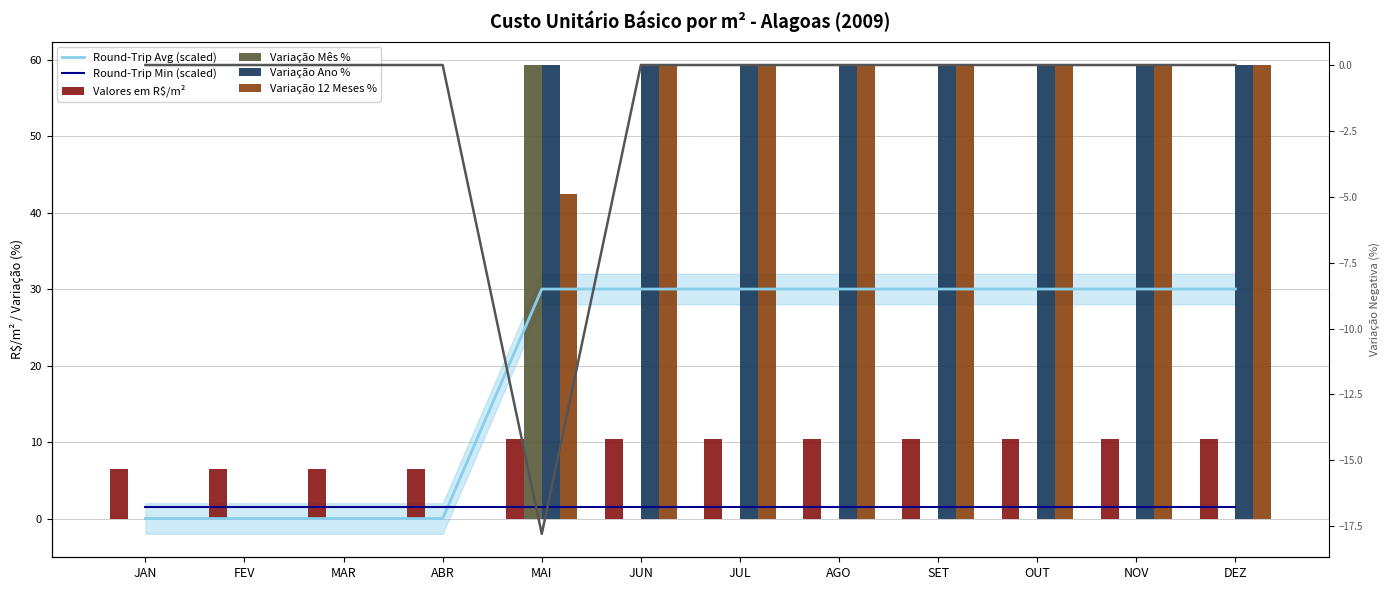

Is it true that Variação 12 Meses % equals 56.1 at MAI?

False